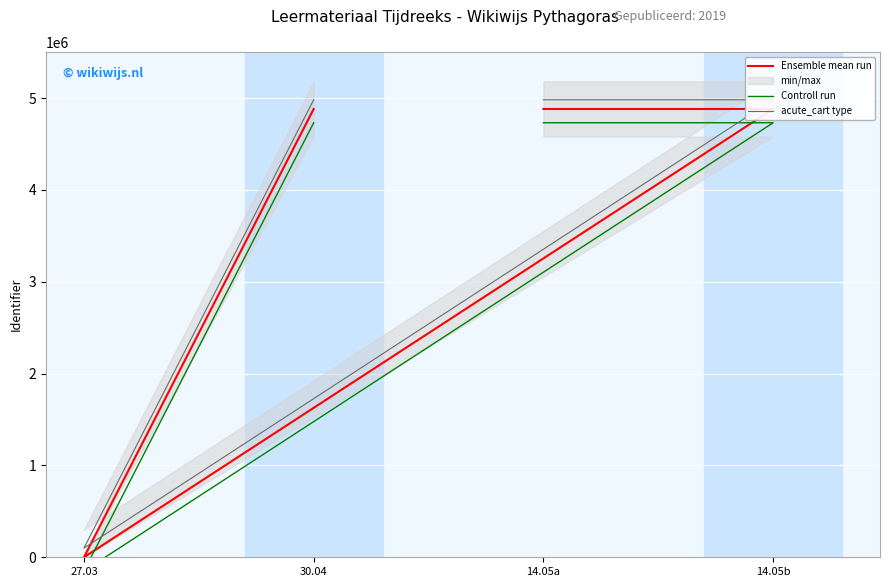

What is the label of the 3rd point from the right?

14.05b